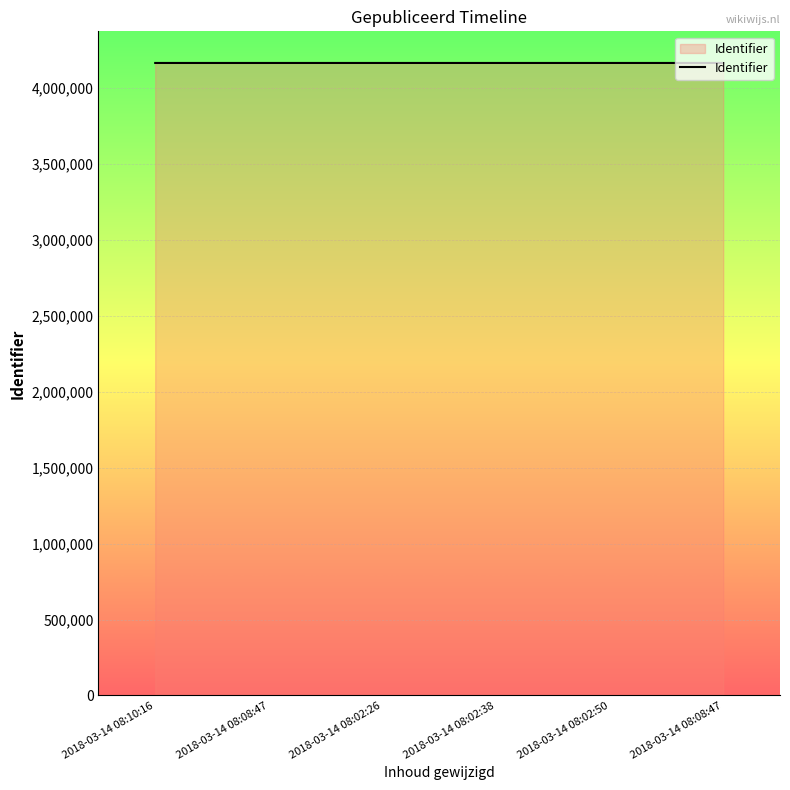

Count the number of categories in the chart.

6